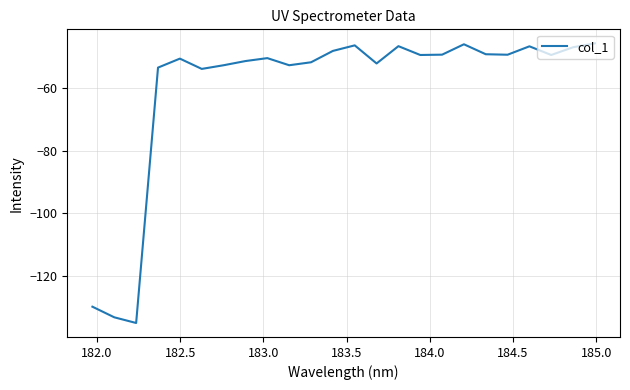

What is the smallest value displayed?

-135.2